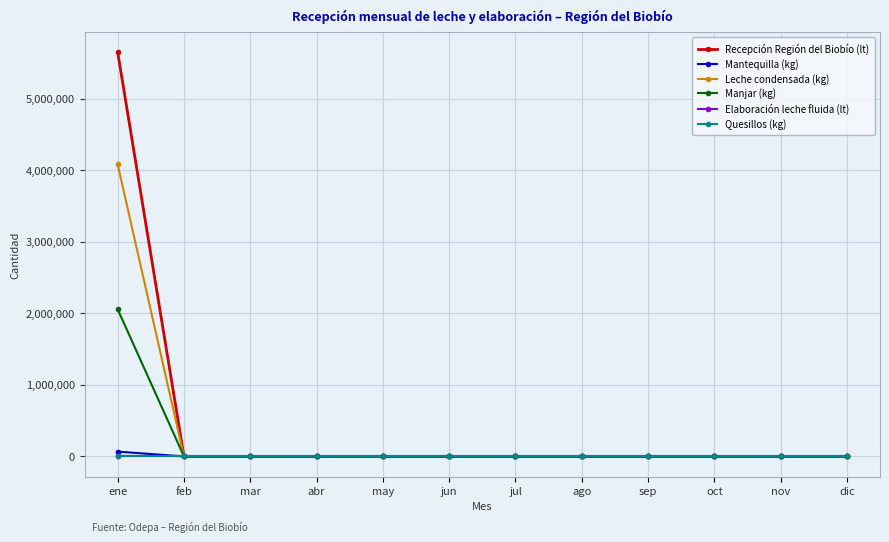

Which series has the widest spread of values?

Recepción Región del Biobío (lt)